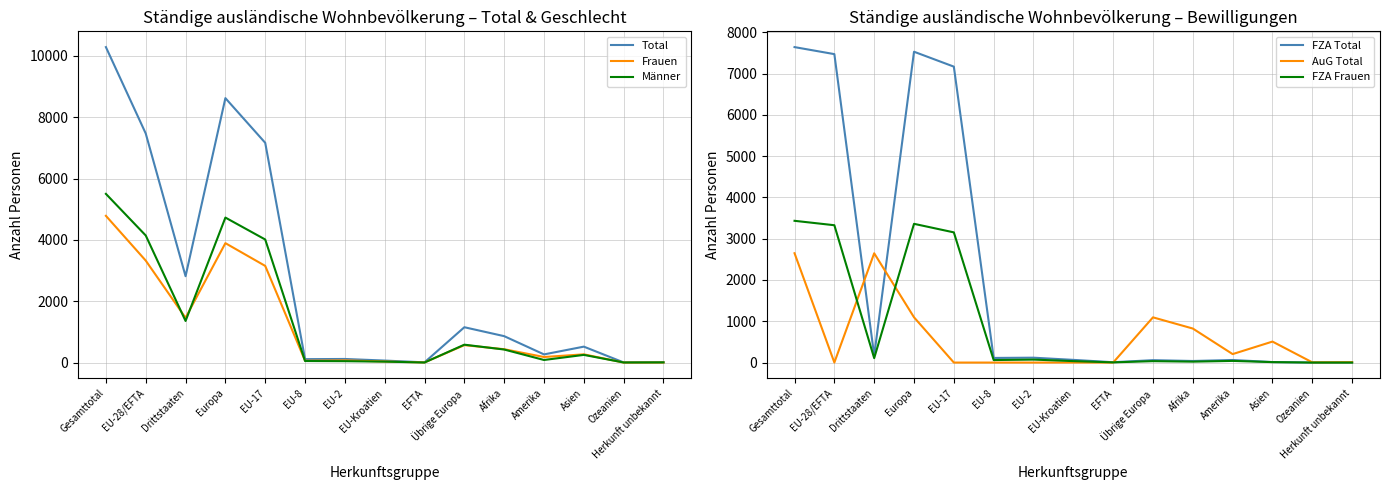

True or false: Frauen and Männer cross at least once.

True